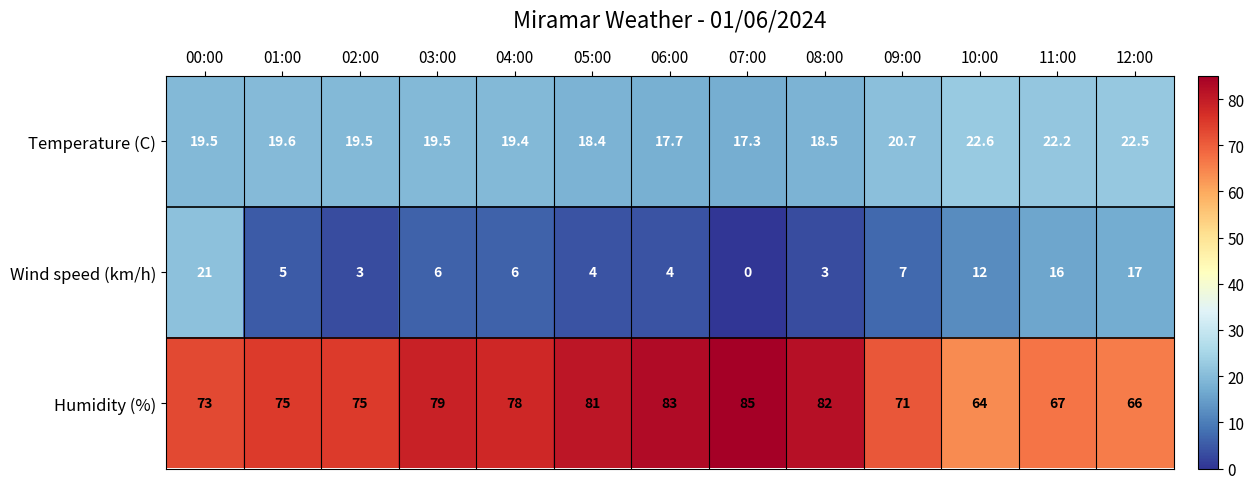

Where does the Temperature (C) series first go above 19?

00:00